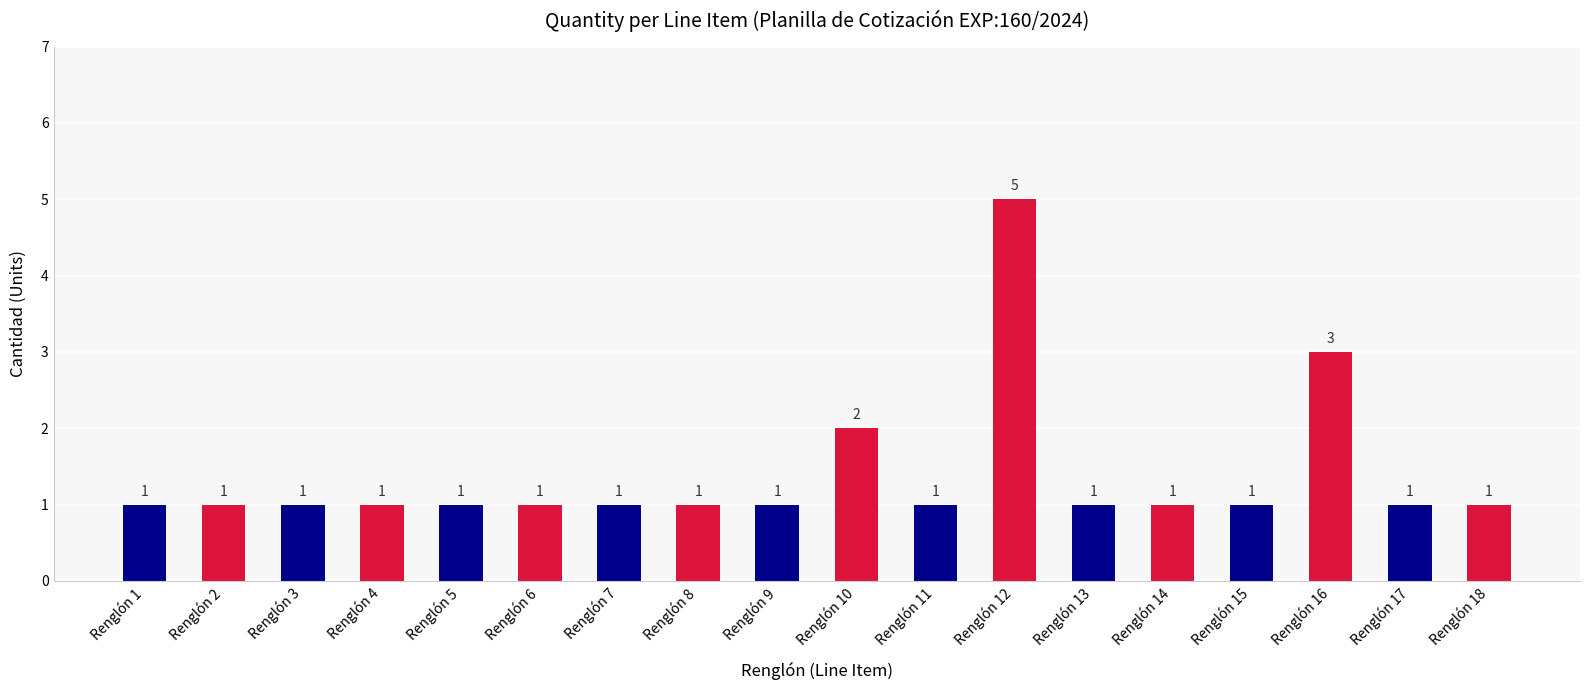

Reading left to right, what are all the values shown in this chart?

1	1	1	1	1	1	1	1	1	2	1	5	1	1	1	3	1	1